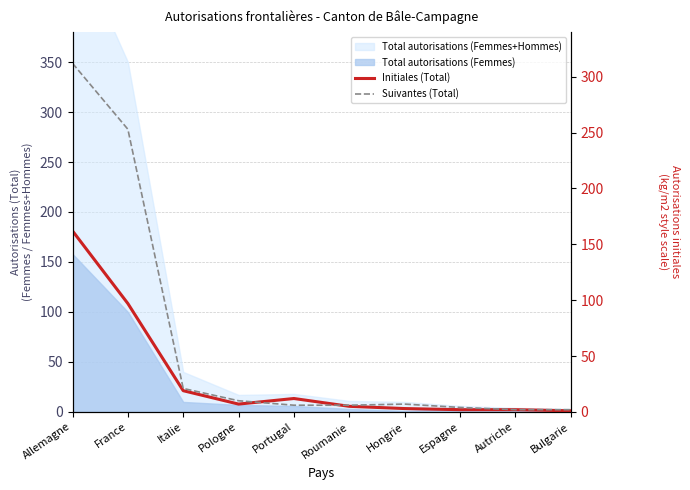

How many times do Suivantes (Total) and Initiales (Total) cross each other?

2